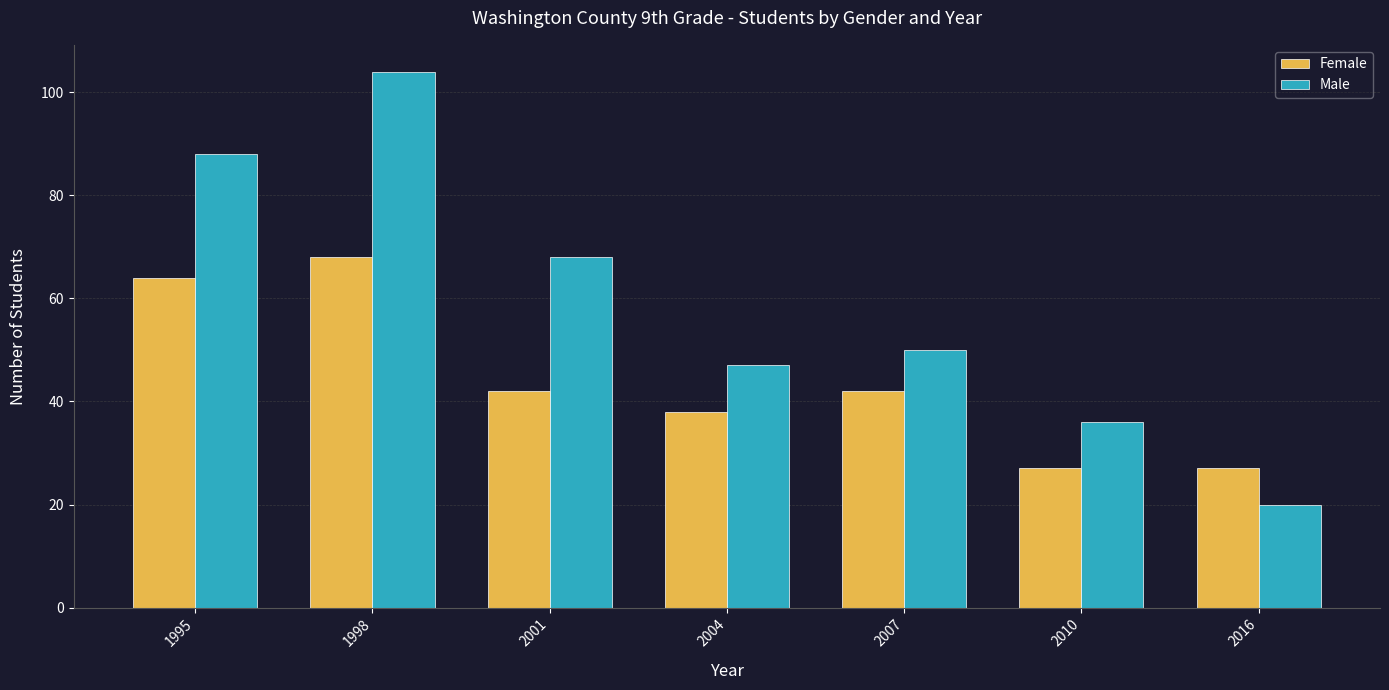

True or false: Male has a value of 10 at 2004.

False